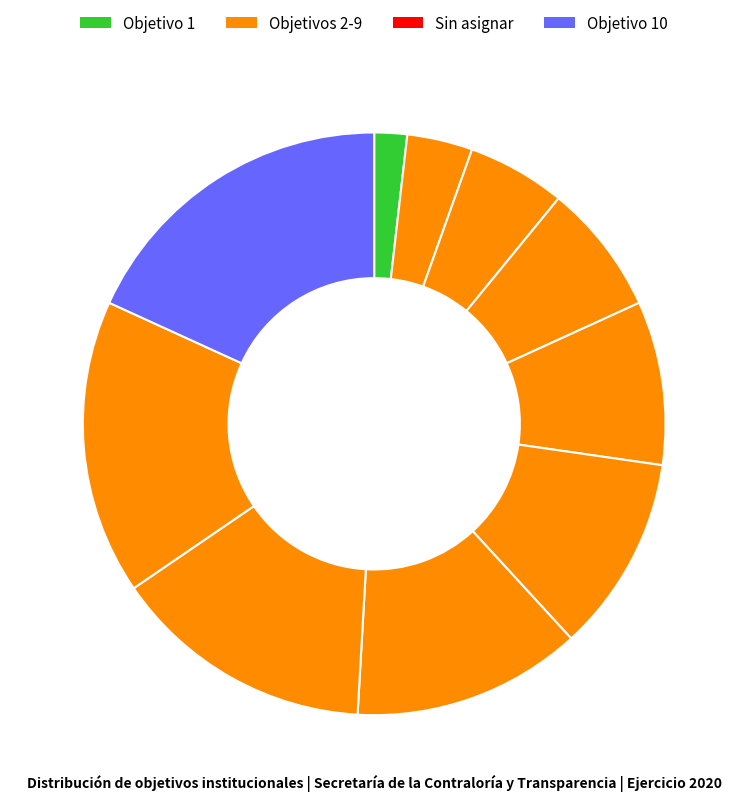

How many segments does this pie chart have?

10